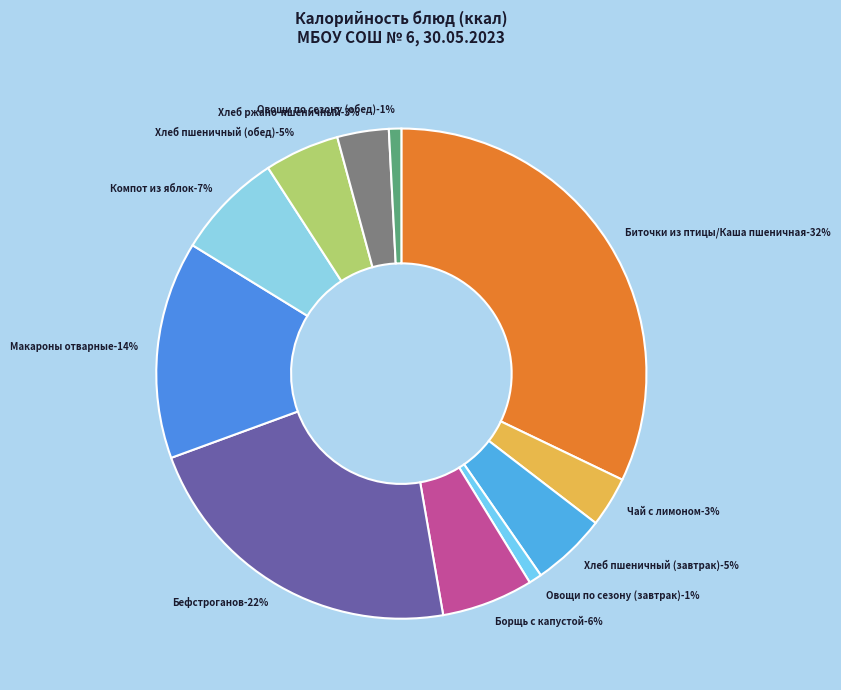

To the nearest percent, what is the difference between the largest and smallest slice percentages?

31%